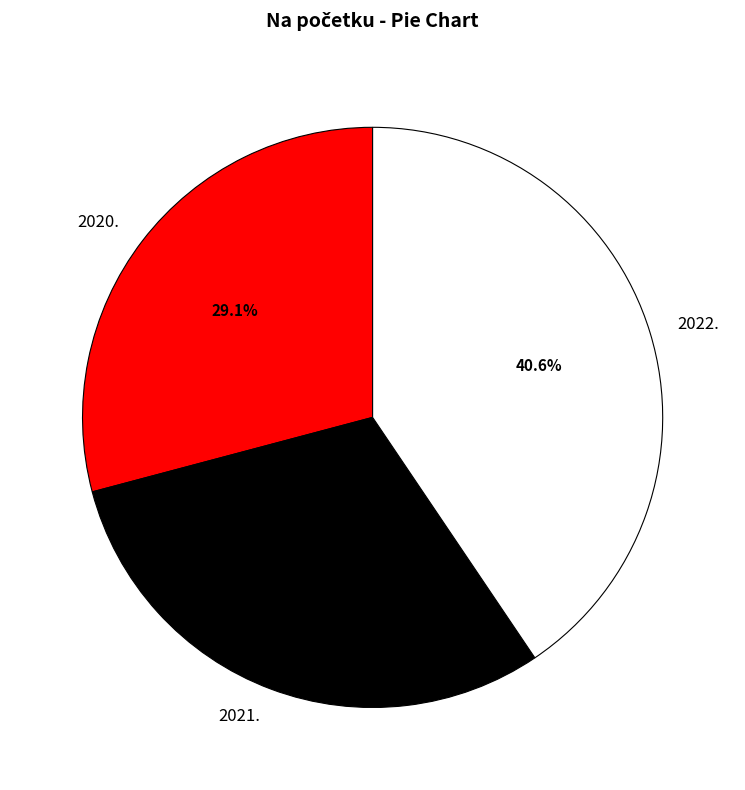

What is the largest slice in the pie chart?

2022.